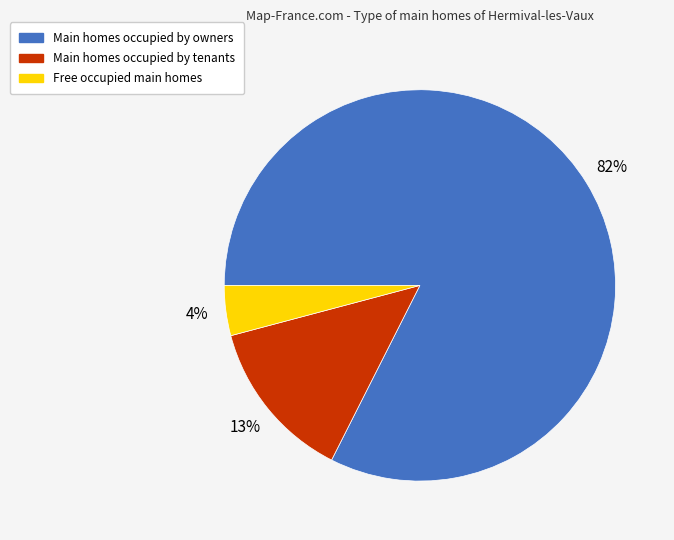

Count the number of slices in the pie.

3